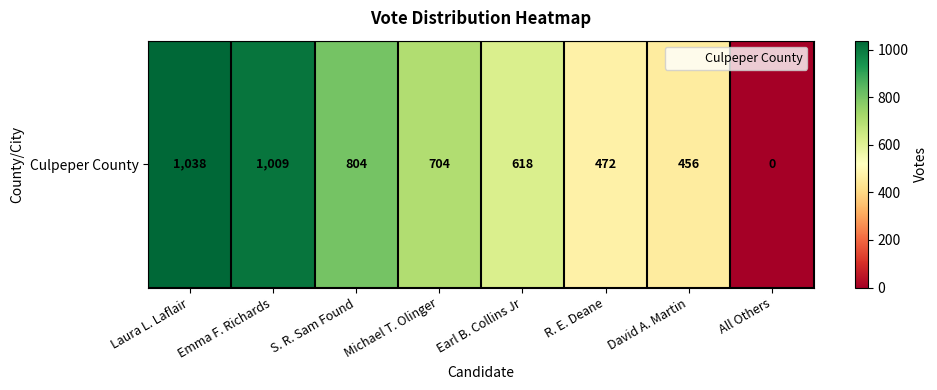

What is the sum of all values?

5101